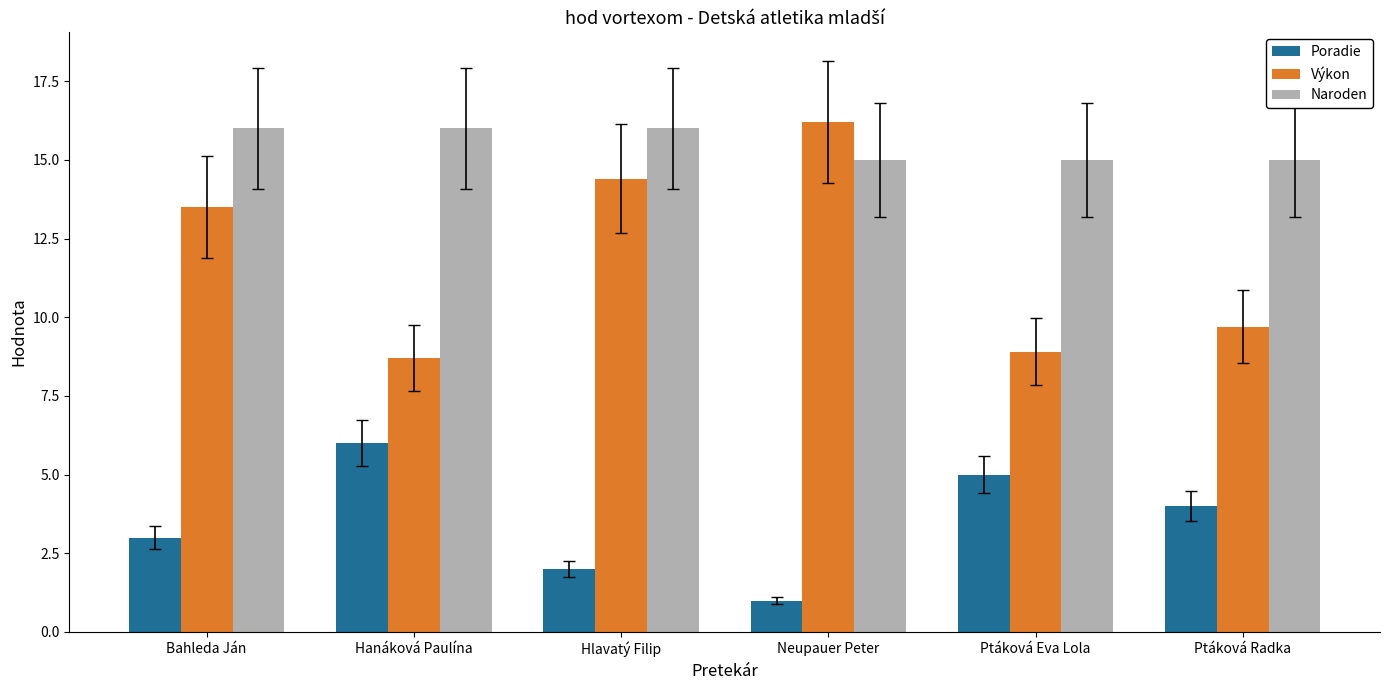

What is the minimum value shown in the chart?

1.0